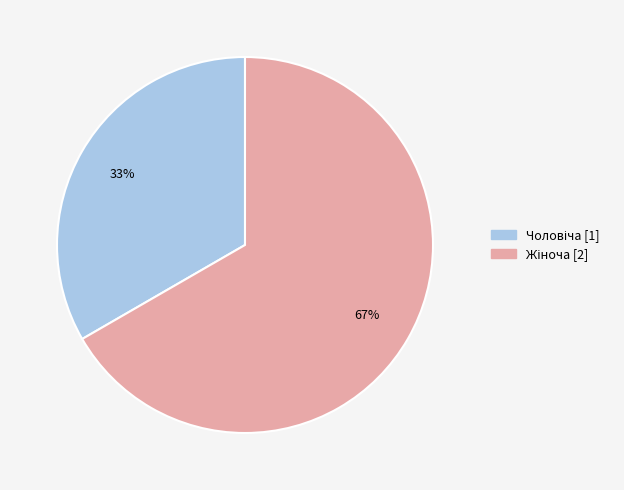

To the nearest percent, what is the average slice percentage?

50%